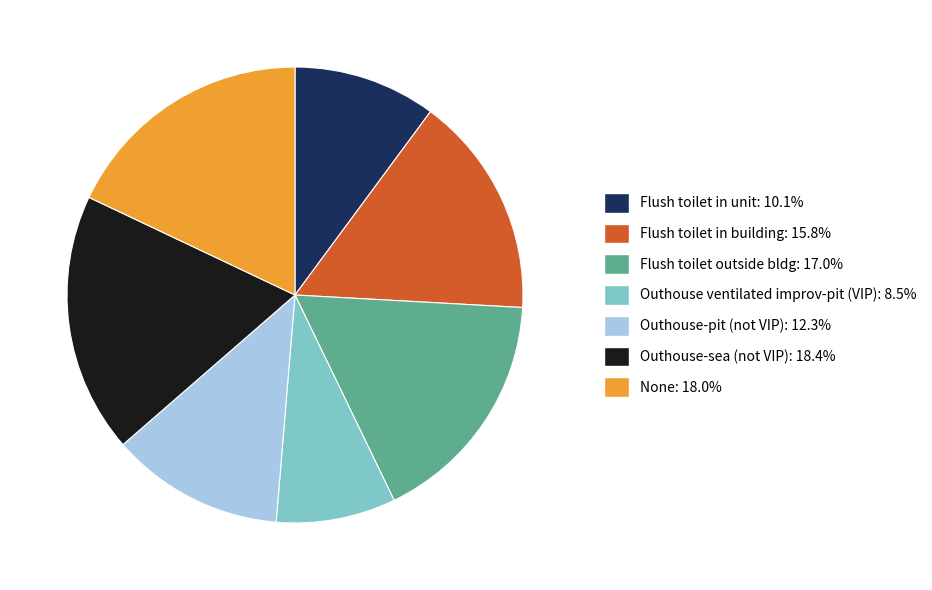

Does any single category account for the majority?

No